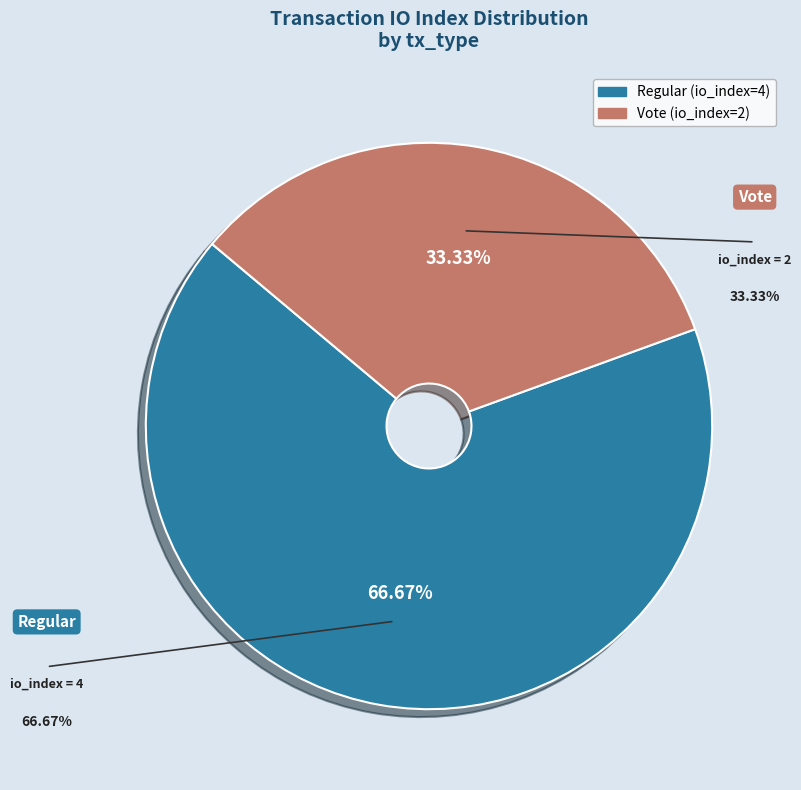

To the nearest percent, what is the average slice percentage?

50%